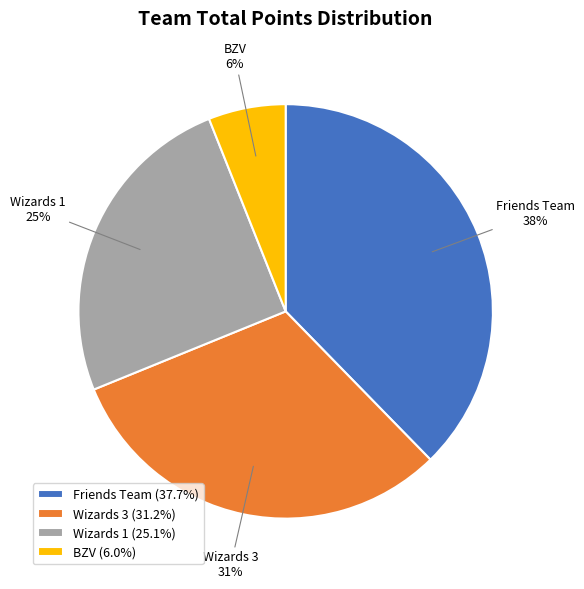

Is there a majority slice in this chart?

No